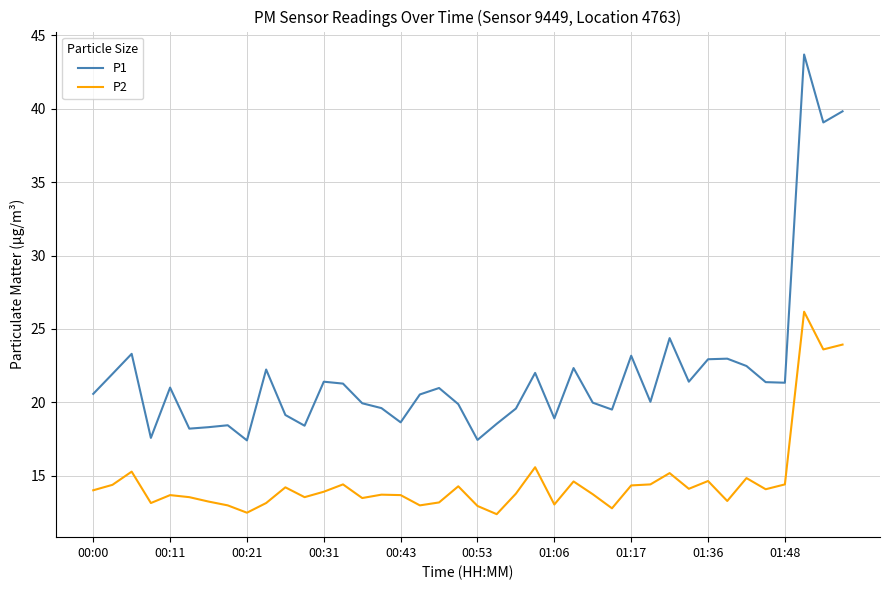

Which series has the widest spread of values?

P1